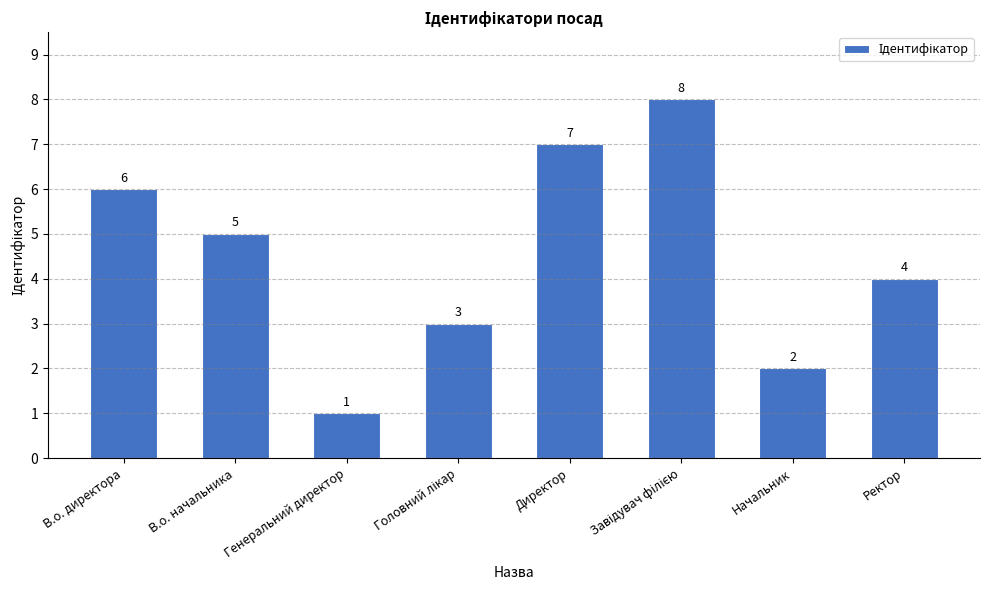

How many values are between 3 and 7?

5